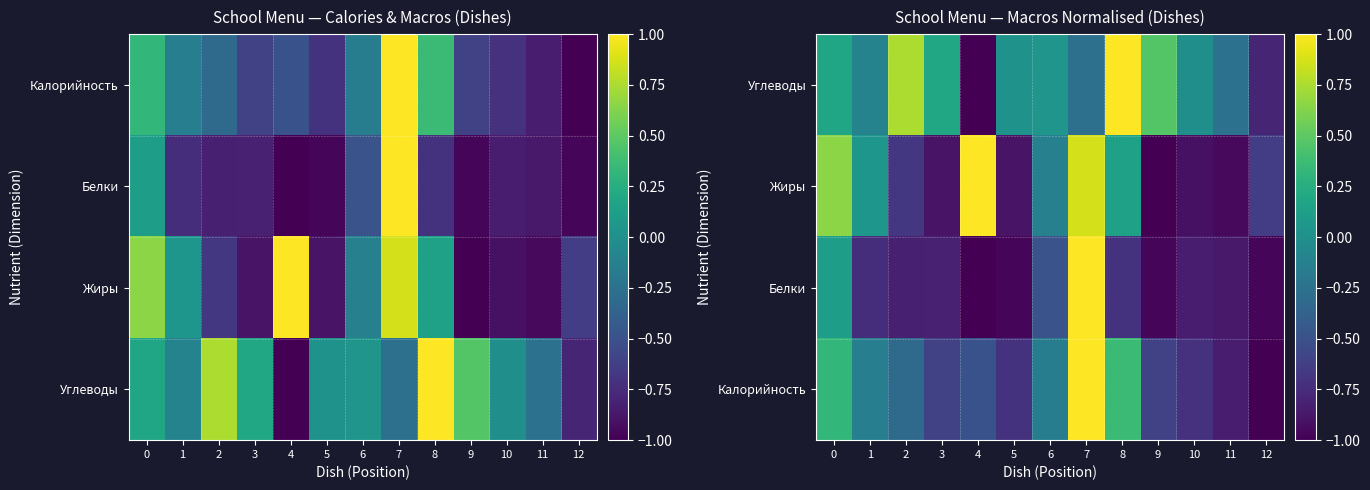

At how many categories does at least one series exceed 0?

10